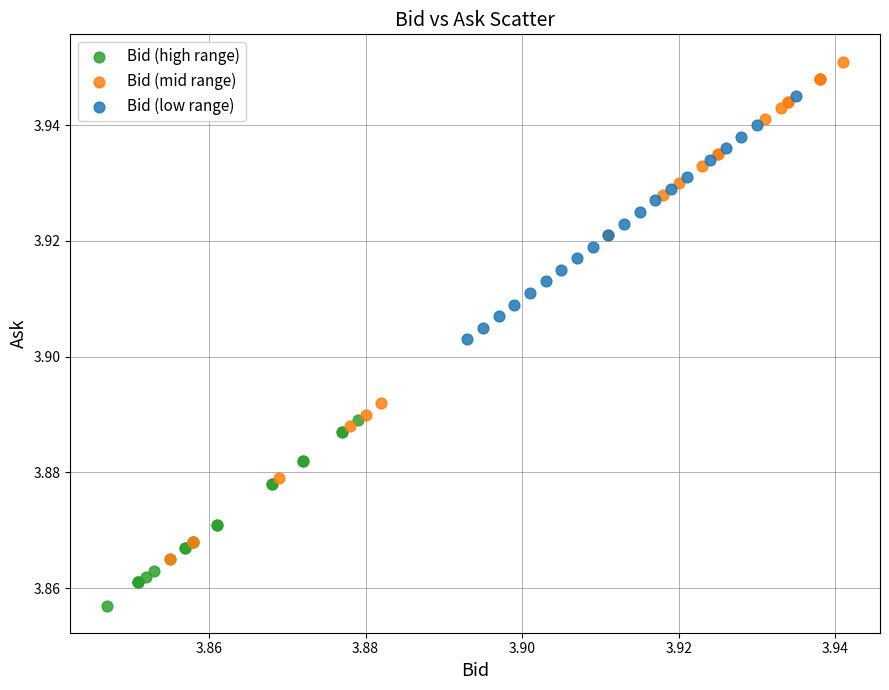

Which series reaches the maximum Y coordinate?

Bid (mid range)